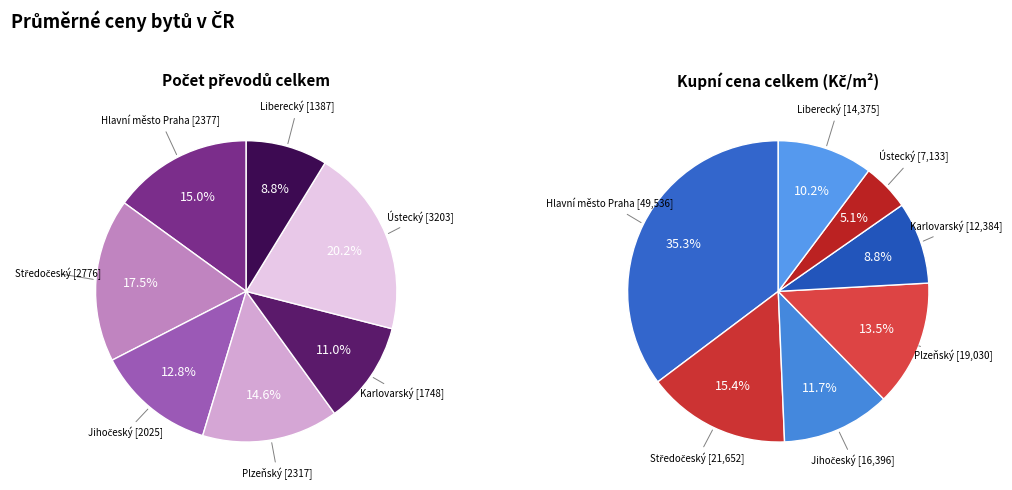

Does Hlavní město Praha account for over 50% of the chart?

No